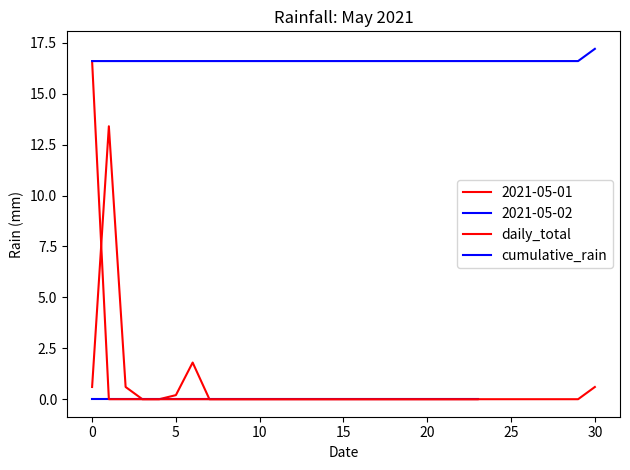

Is the value of daily_total at 11 greater than the value of cumulative_rain at 10?

No